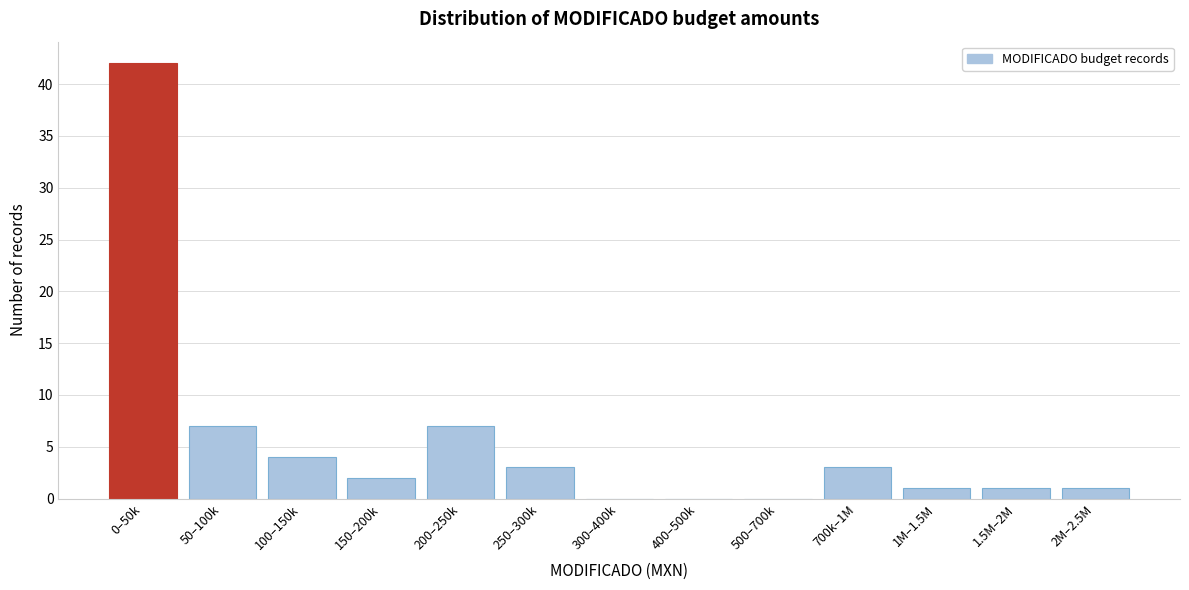

Reading right to left, extract all data points from this chart.

2M–2.5M=1	1.5M–2M=1	1M–1.5M=1	700k–1M=3	500–700k=0	400–500k=0	300–400k=0	250–300k=3	200–250k=7	150–200k=2	100–150k=4	50–100k=7	0–50k=42